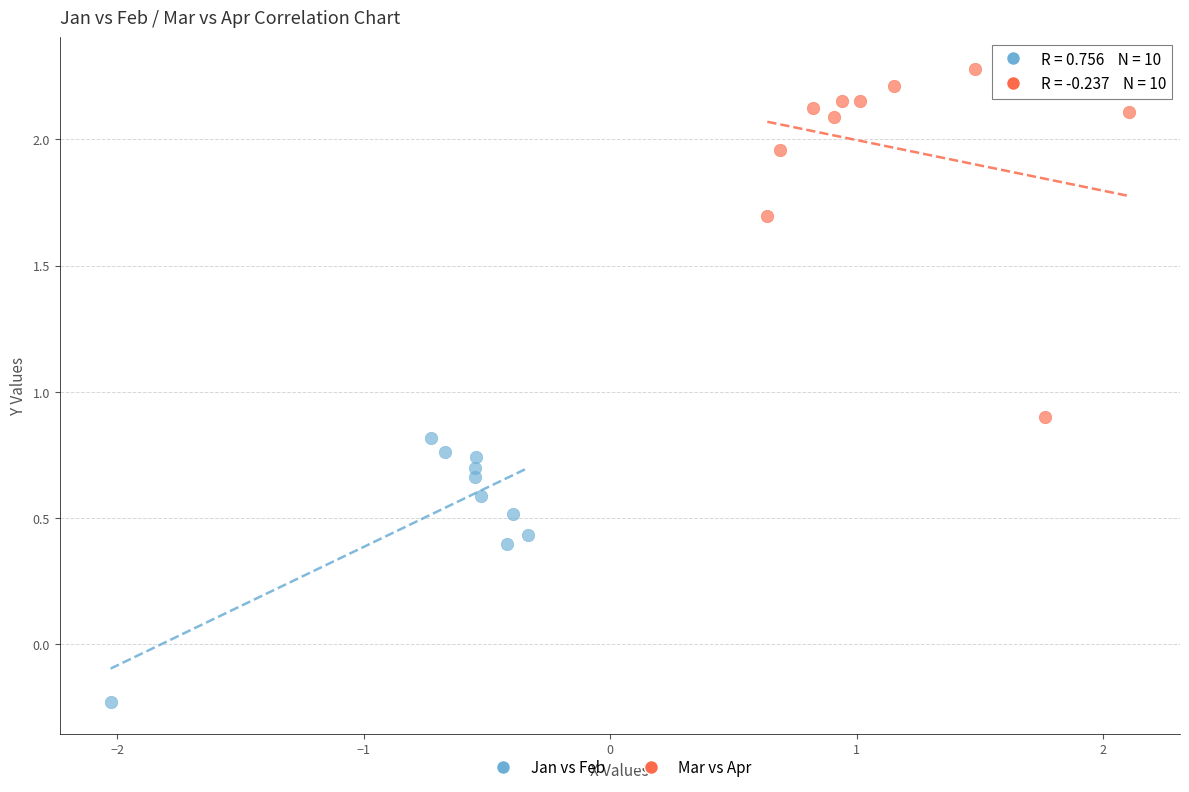

Which series contains the highest Y value?

Mar vs Apr